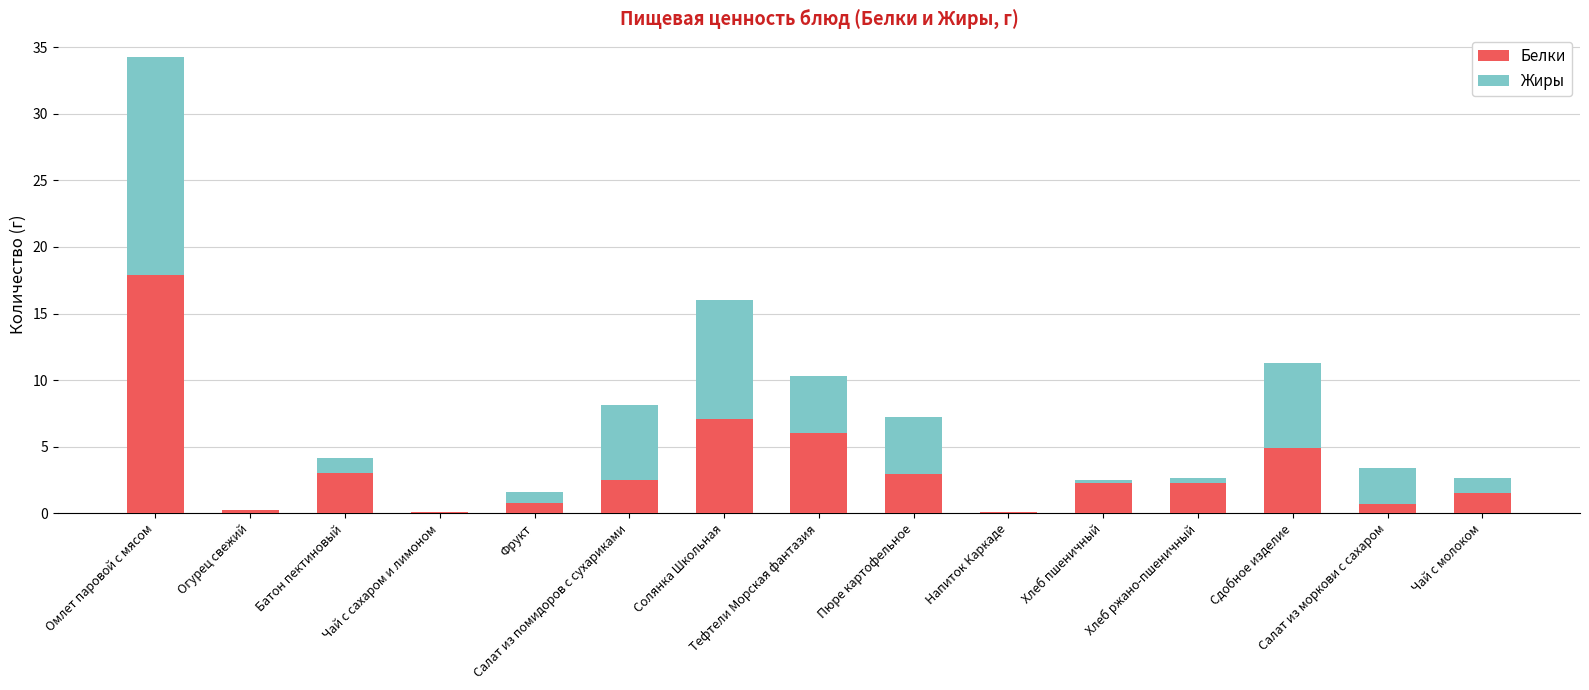

What is the difference between the Белки values at Салат из помидоров с сухариками and Батон пектиновый?

0.5